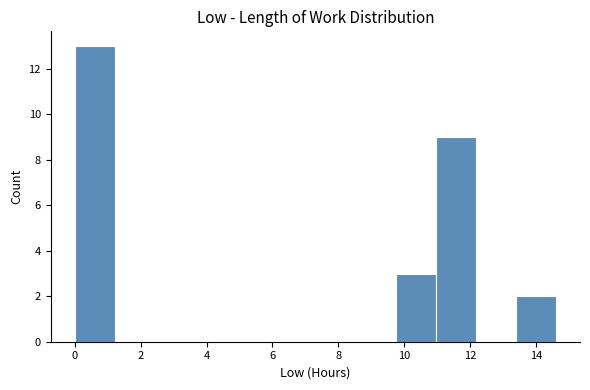

Reading left to right, list every bar in this chart as the range it spans on the x-axis followed by its height. Neither the bar edges nor the heights are printed on the chart, so give them approximately, as read against the axes.

0.0 to 1.2: 13
1.2 to 2.4: 0
2.4 to 3.6: 0
3.6 to 4.8: 0
4.8 to 6.0: 0
6.0 to 7.4: 0
7.4 to 8.6: 0
8.6 to 9.8: 0
9.8 to 11.0: 3
11.0 to 12.2: 9
12.2 to 13.4: 0
13.4 to 14.6: 2